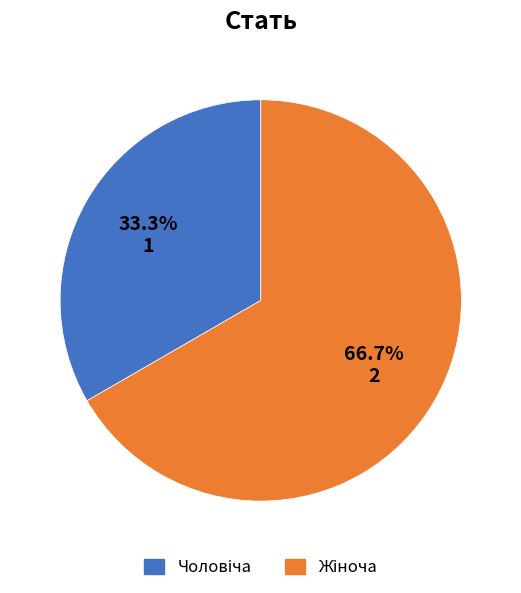

Does any single category account for the majority?

Yes